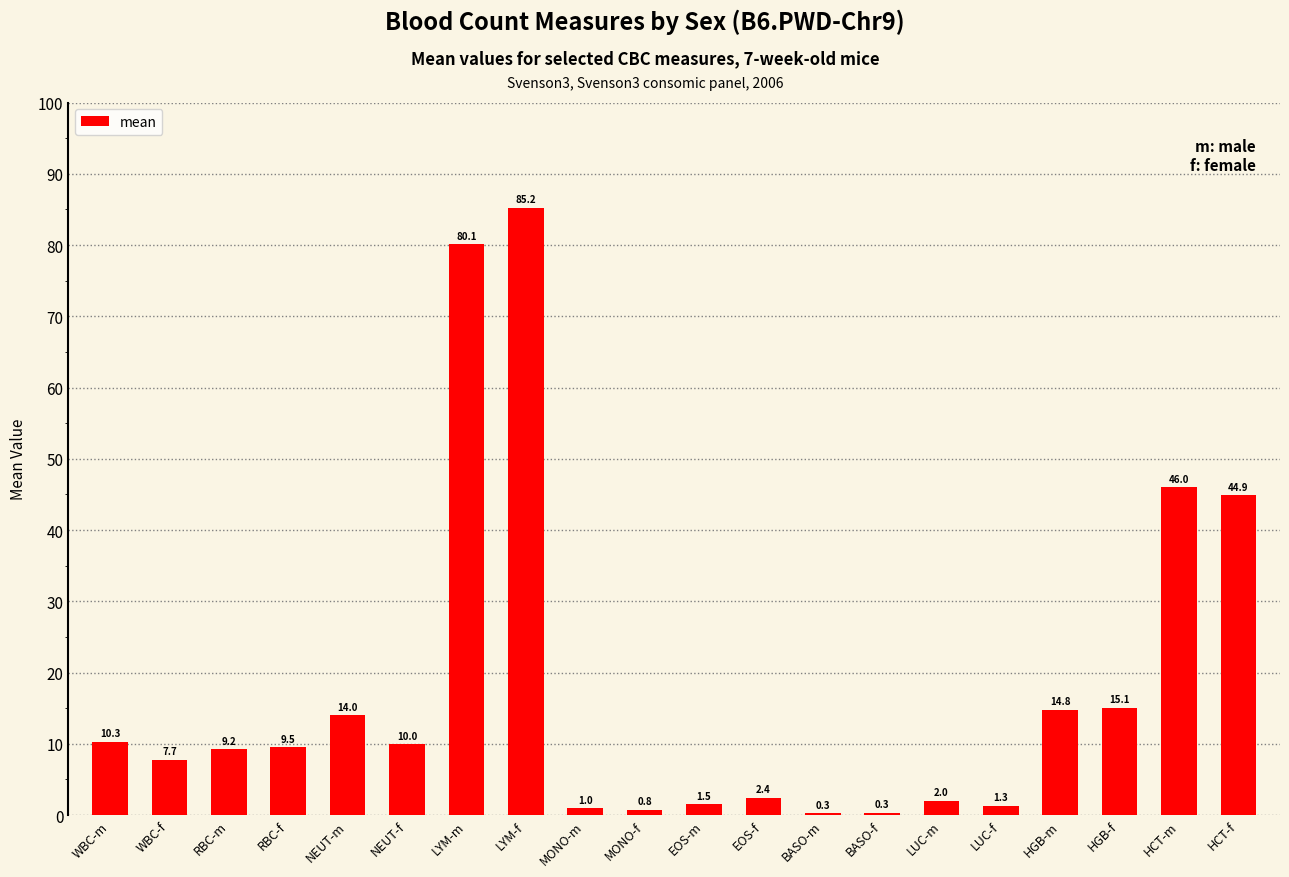

Which has a higher value, NEUT-f or WBC-m?

WBC-m